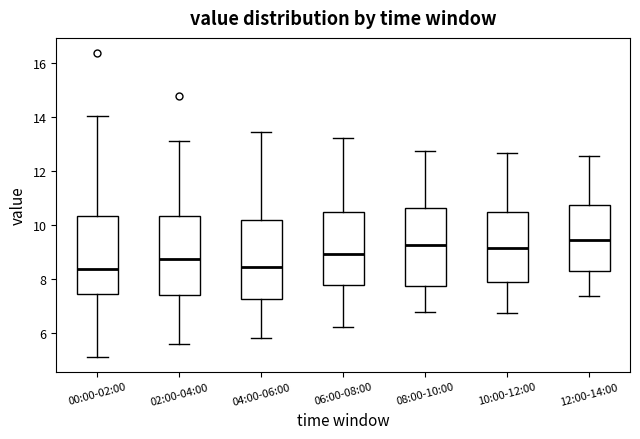

Reading left to right, transcribe this box plot: for each box, give where its median line is, the range the box spans, and where its two whiskers end, as read against the y-axis. The values are not printed on the chart, so give them approximately, as read against the axis.

00:00-02:00: median 8.4, box 7.4 to 10.4, whiskers 5.2 to 14.0
02:00-04:00: median 8.8, box 7.4 to 10.4, whiskers 5.6 to 13.2
04:00-06:00: median 8.4, box 7.2 to 10.2, whiskers 5.8 to 13.4
06:00-08:00: median 9.0, box 7.8 to 10.6, whiskers 6.2 to 13.2
08:00-10:00: median 9.2, box 7.8 to 10.6, whiskers 6.8 to 12.8
10:00-12:00: median 9.2, box 8.0 to 10.6, whiskers 6.8 to 12.6
12:00-14:00: median 9.4, box 8.4 to 10.8, whiskers 7.4 to 12.6